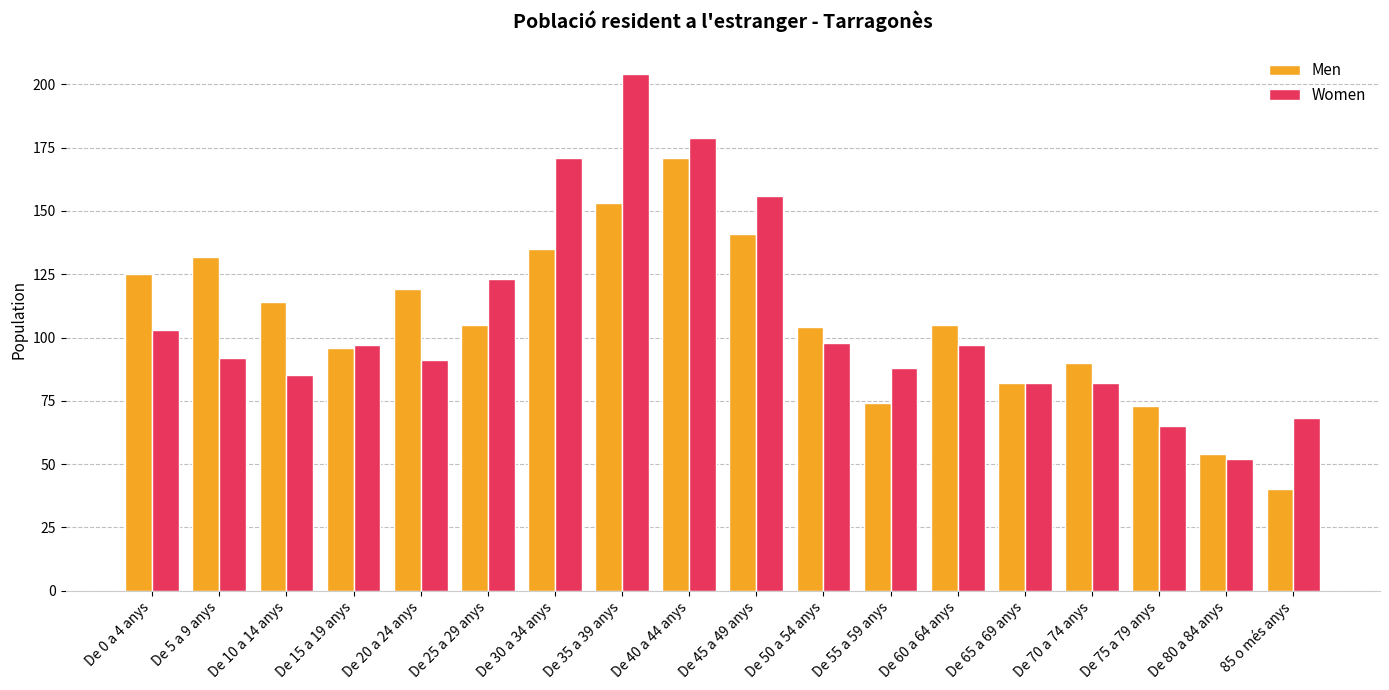

Is the value of Men at De 60 a 64 anys greater than the value of Women at De 60 a 64 anys?

Yes